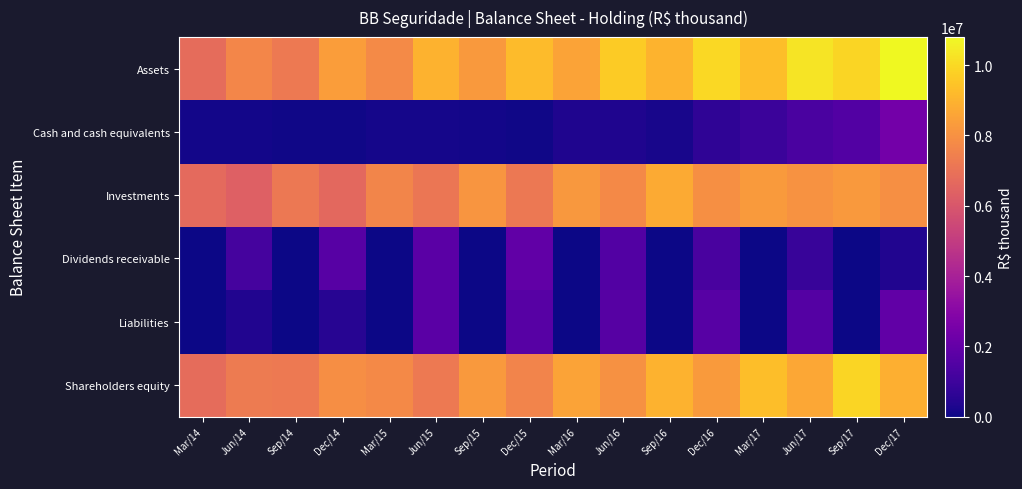

Reading left to right, list all the values displayed in this chart.

Assets: Mar/14=6776524	Jun/14=7638368	Sep/14=7256747	Dec/14=8395890	Mar/15=7765577	Jun/15=8981254	Sep/15=8252827	Dec/15=9231340	Mar/16=8533876	Jun/16=9628779	Sep/16=8987940	Dec/16=9969494	Mar/17=9297770	Jun/17=10256256	Sep/17=9905974	Dec/17=10801972
Cash and cash equivalents: Mar/14=92474	Jun/14=86225	Sep/14=64991	Dec/14=56385	Mar/15=139678	Jun/15=130381	Sep/15=113739	Dec/15=59784	Mar/16=303095	Jun/16=297315	Sep/16=191670	Dec/16=665538	Mar/17=950556	Jun/17=1320204	Sep/17=1558822	Dec/17=2429600
Investments: Mar/14=6677099	Jun/14=6352991	Sep/14=7178952	Dec/14=6660086	Mar/15=7606093	Jun/15=7096937	Sep/15=8109816	Dec/15=7203271	Mar/16=8192062	Jun/16=7739443	Sep/16=8743998	Dec/16=7974319	Mar/17=8279587	Jun/17=8022793	Sep/17=8237162	Dec/17=7934919
Dividends receivable: Mar/14=0	Jun/14=1192131	Sep/14=0	Dec/14=1666647	Mar/15=0	Jun/15=1733150	Sep/15=0	Dec/15=1938325	Mar/16=0	Jun/16=1550209	Sep/16=0	Dec/16=1273950	Mar/17=0	Jun/17=844063	Sep/17=0	Dec/17=341547
Liabilities: Mar/14=4239	Jun/14=364760	Sep/14=4019	Dec/14=471906	Mar/15=6642	Jun/15=1736879	Sep/15=5630	Dec/15=1650572	Mar/16=7487	Jun/16=1642798	Sep/16=7254	Dec/16=1680429	Mar/17=8491	Jun/17=1573396	Sep/17=16133	Dec/17=1903502
Shareholders equity: Mar/14=6772285	Jun/14=7273608	Sep/14=7252728	Dec/14=7923984	Mar/15=7758935	Jun/15=7244375	Sep/15=8247197	Dec/15=7580768	Mar/16=8526389	Jun/16=7985981	Sep/16=8980686	Dec/16=8289065	Mar/17=9289279	Jun/17=8682860	Sep/17=9889841	Dec/17=8898470